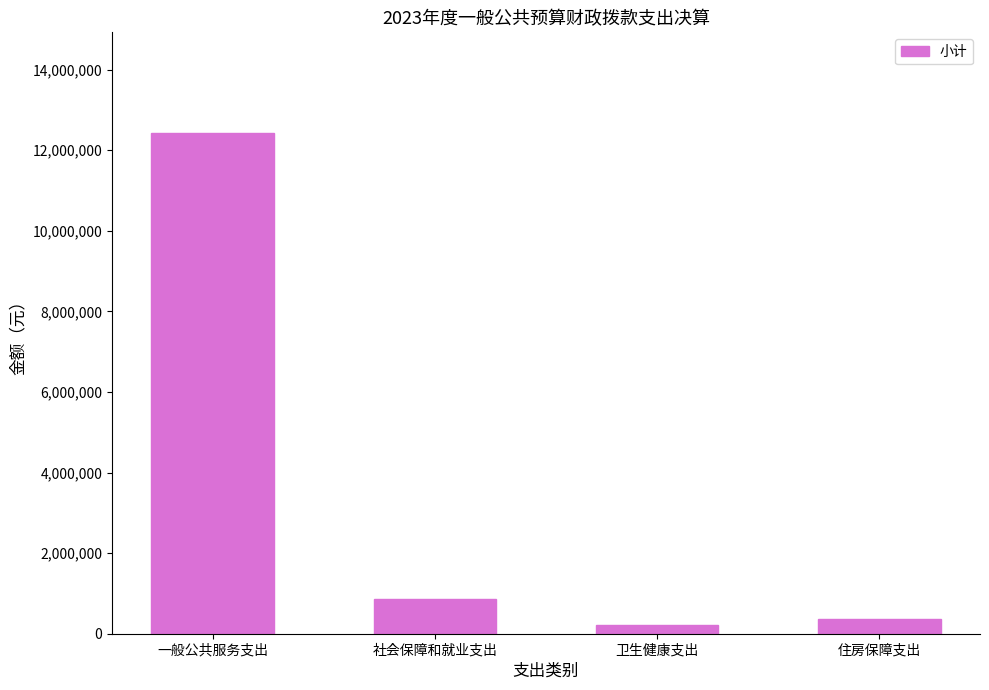

Is it true that the value at 社会保障和就业支出 is 1535813.9?

False